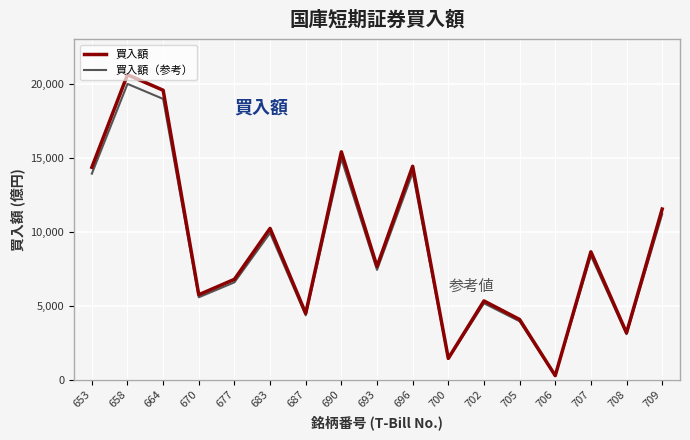

What is the sum of the 買入額（参考） values at 683 and 670?

15471.5